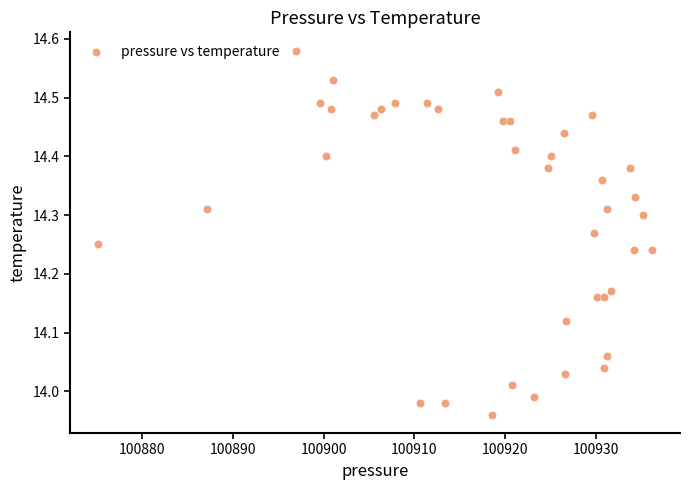

What is the range of Y values (max minus min)?

0.6